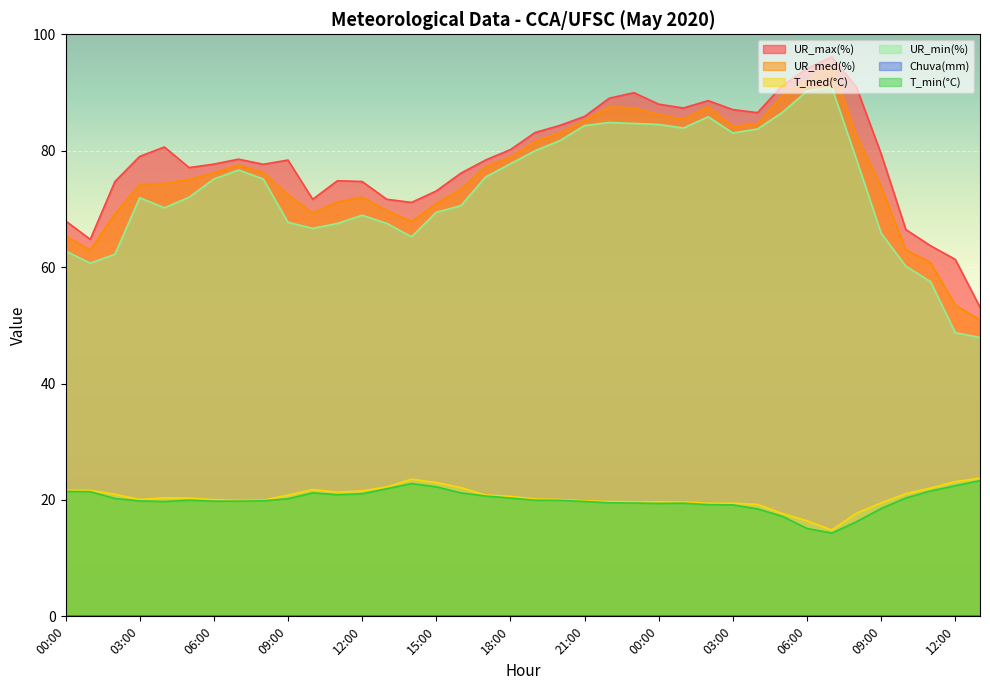

What is the difference between the highest and lowest values at 22:00?

69.5